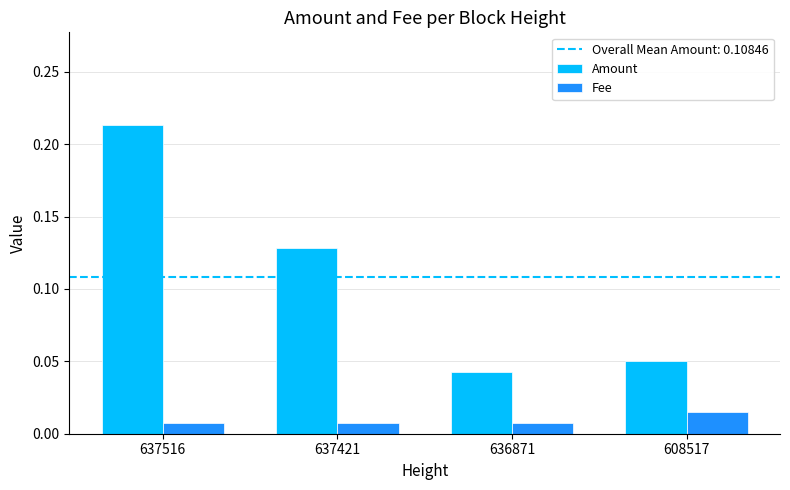

Which series has the largest total across all categories?

Amount